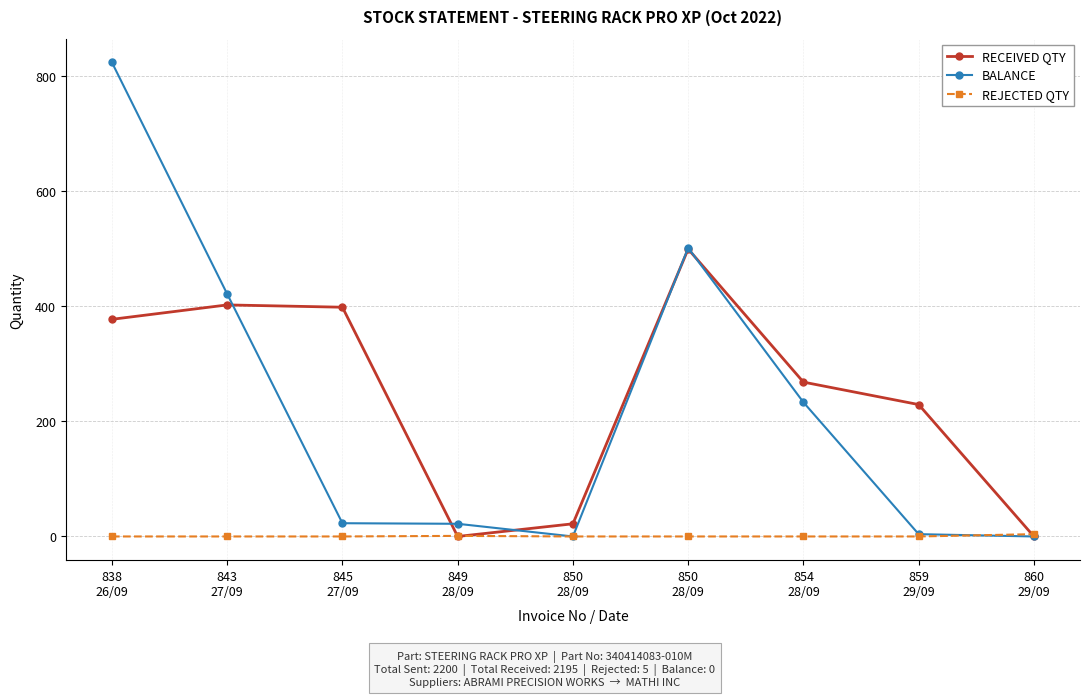

How many lines are shown in the chart?

3